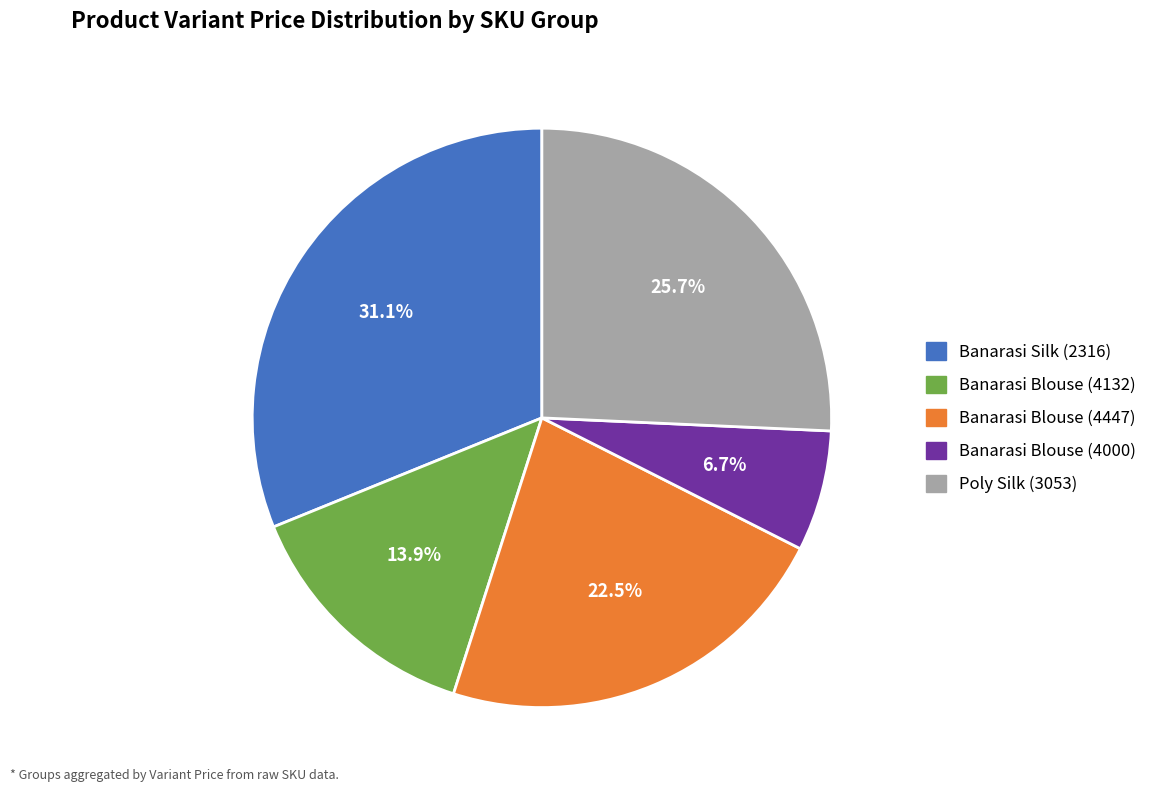

What is the ratio of the value at Banarasi Silk (2316) to the value at Poly Silk (3053)?

1.2